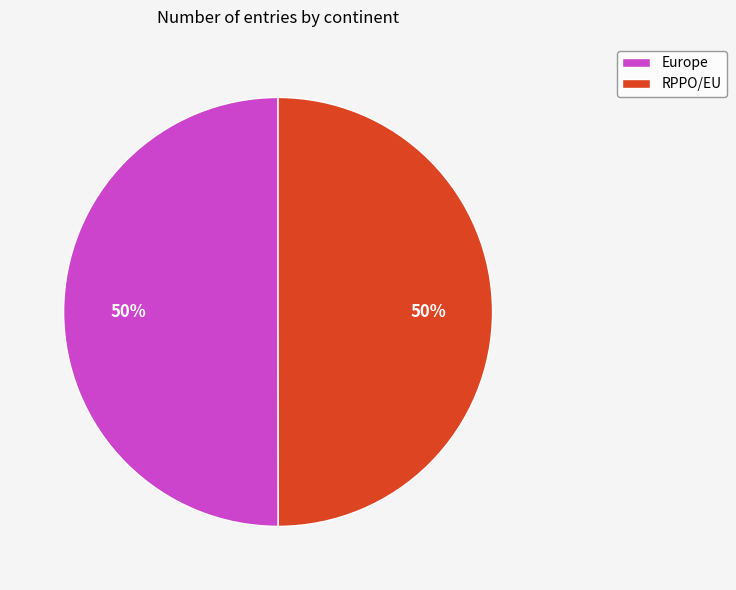

The Europe slice represents 50% of the pie. True or false?

True